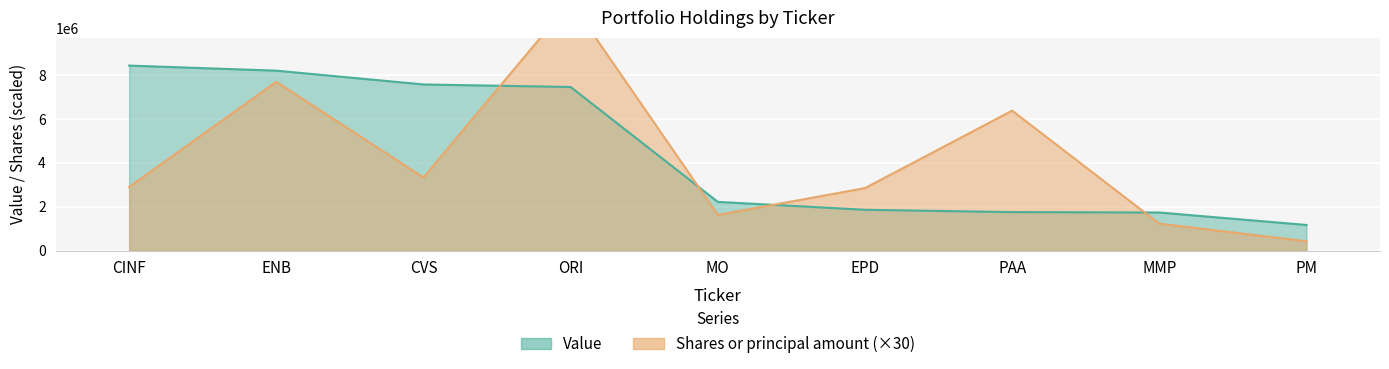

What is the average value of the Shares or principal amount series?

4203333